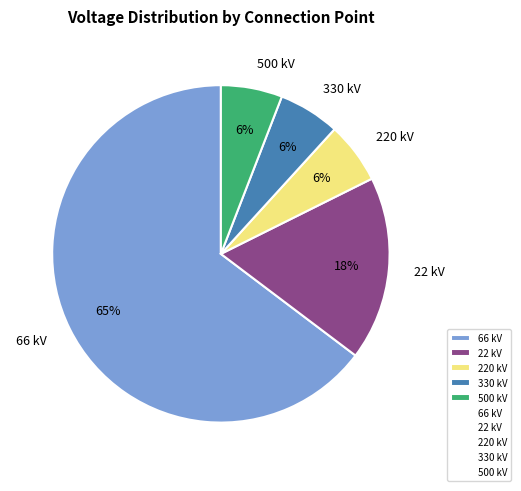

To the nearest percent, what is the combined percentage of 22 kV and 220 kV?

24%